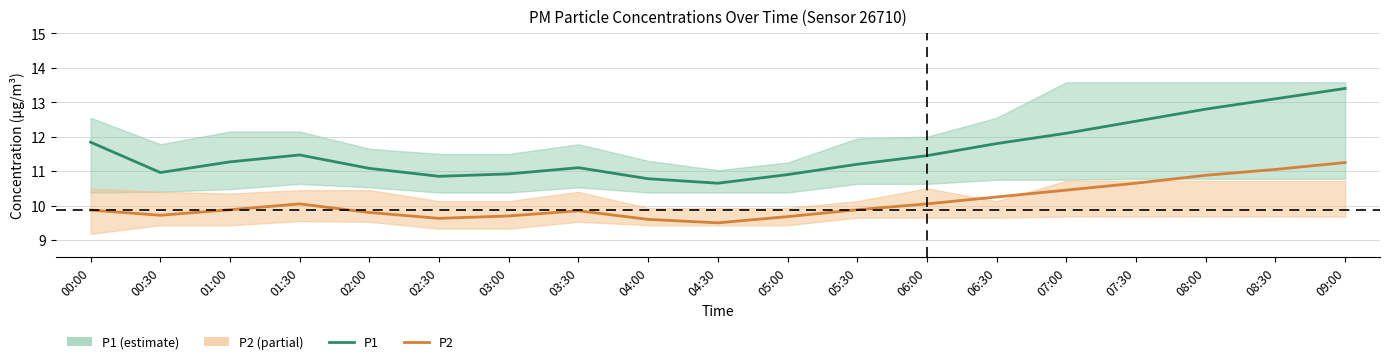

What is the greatest value displayed?

13.4